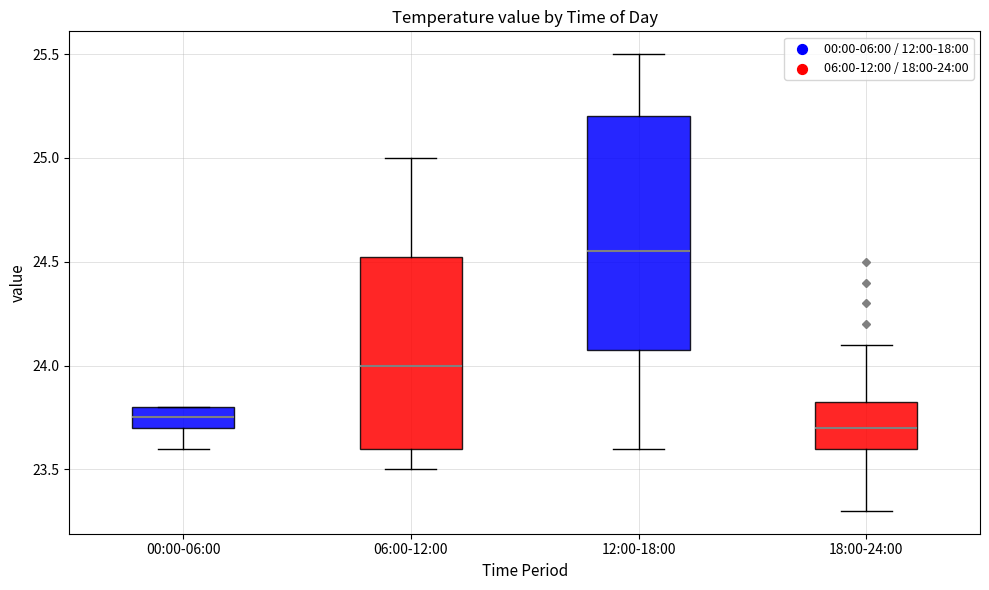

Which box has the highest median line?

12:00-18:00